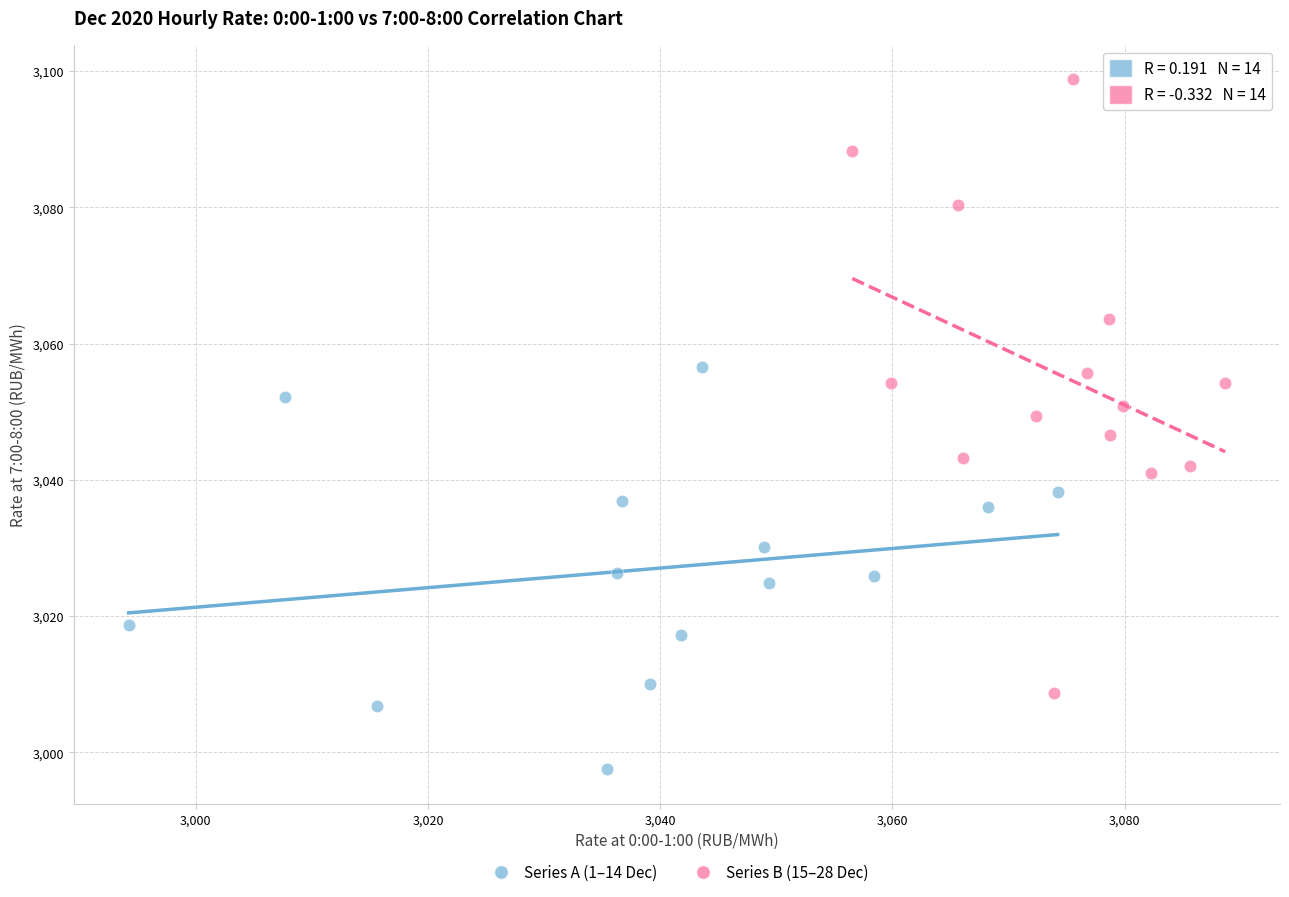

Which series contains the lowest Y value?

Series A (1–14 Dec)